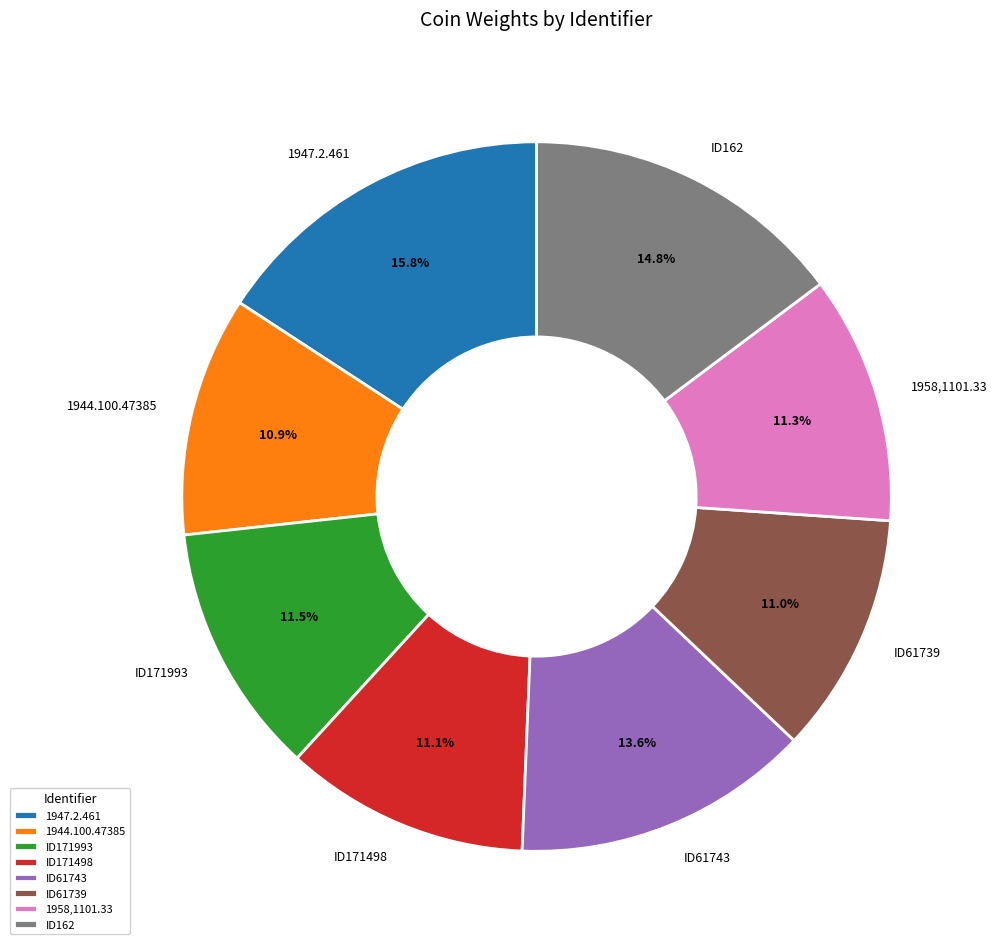

What percentage is the 1958,1101.33 slice, to the nearest percent?

11%